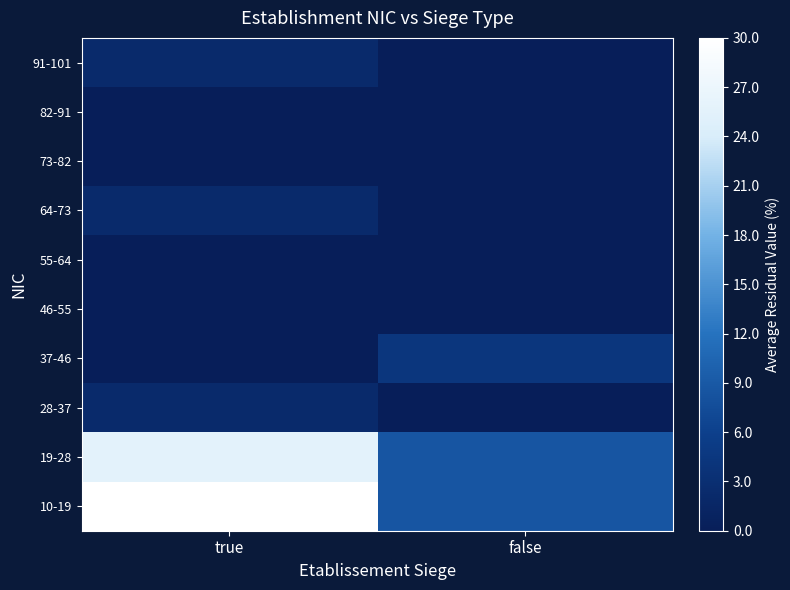

Reading right to left, list all the values displayed in this chart.

10-19: false=8.6	true=30.0
19-28: false=8.6	true=25.7
28-37: false=0.0	true=2.1
37-46: false=4.3	true=0.0
46-55: false=0.0	true=0.0
55-64: false=0.0	true=0.0
64-73: false=0.0	true=2.1
73-82: false=0.0	true=0.0
82-91: false=0.0	true=0.0
91-101: false=0.0	true=2.1